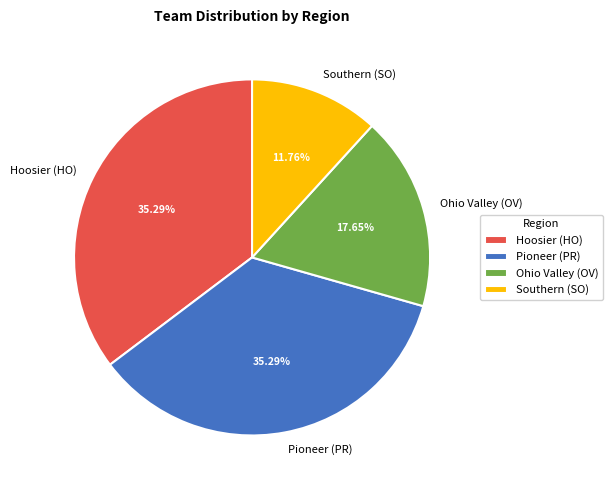

How many segments does this pie chart have?

4